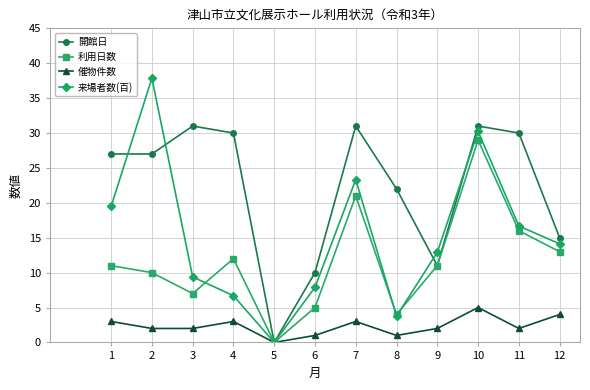

Read the 催物件数 value at 2.

2.0